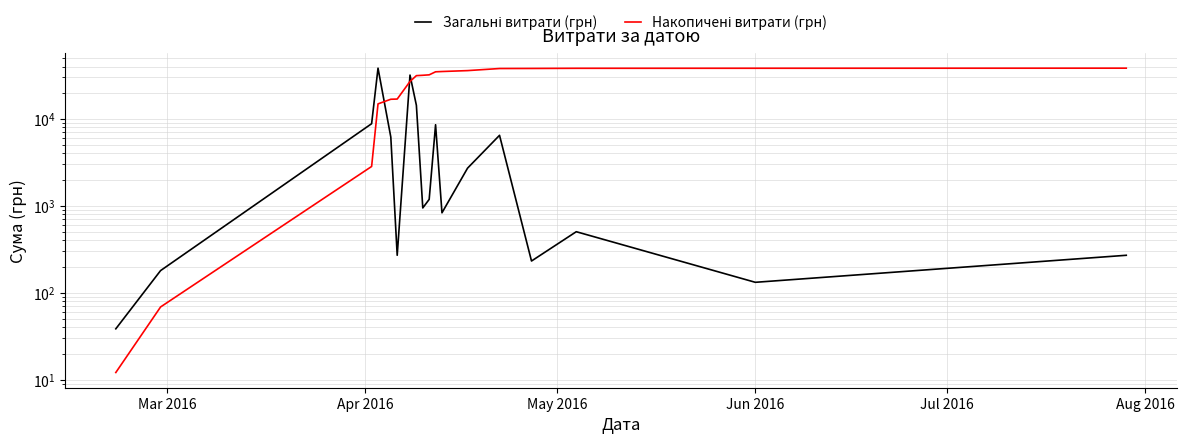

True or false: Загальні витрати (грн) has more than 2 interior local peaks.

True